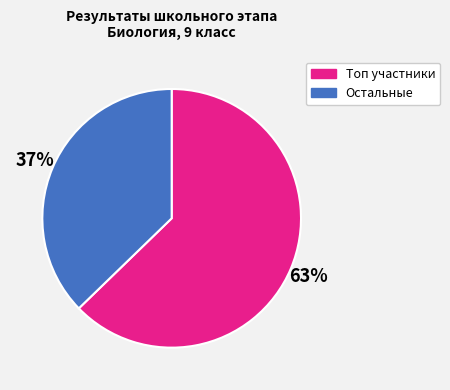

To the nearest percent, what is the average slice percentage?

50%